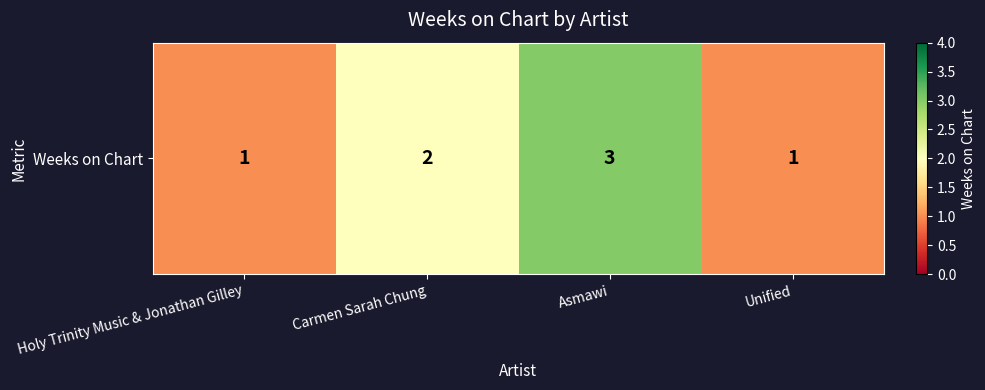

How many values are below 2?

2